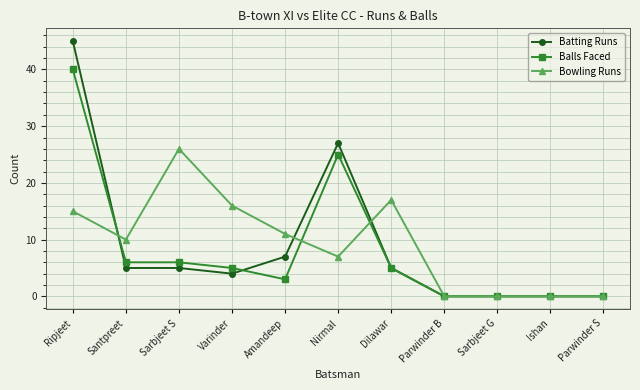

At which category does Bowling Runs reach its first local peak?

Sarbjeet S